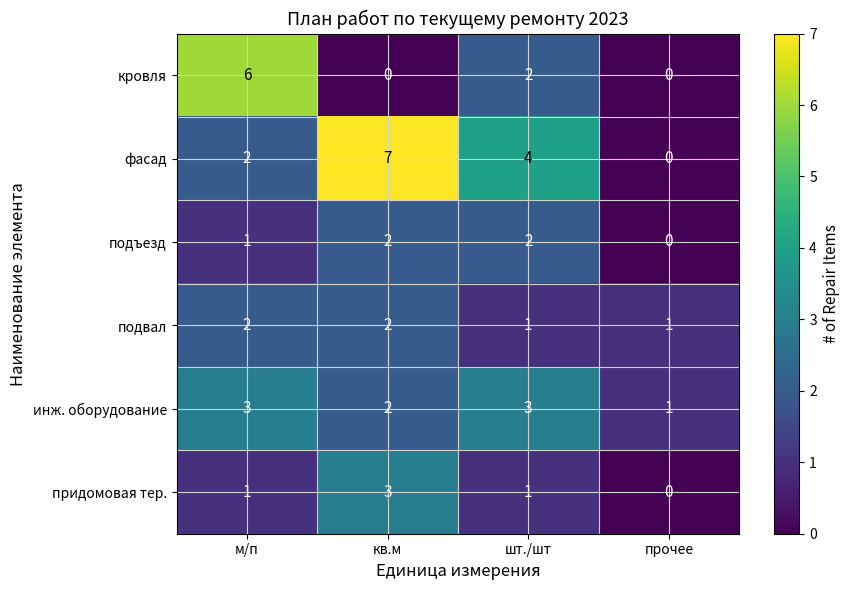

What is the total value across all series at кв.м?

16